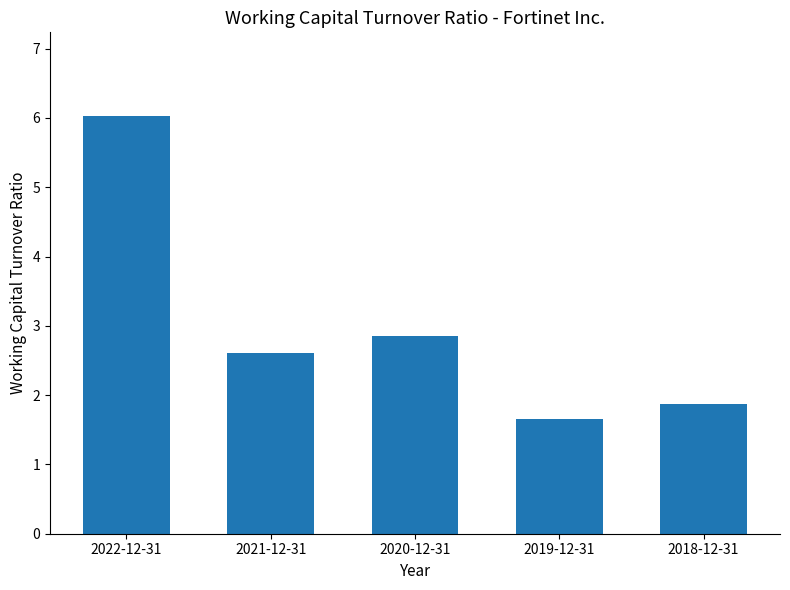

Are the bars horizontal?

No